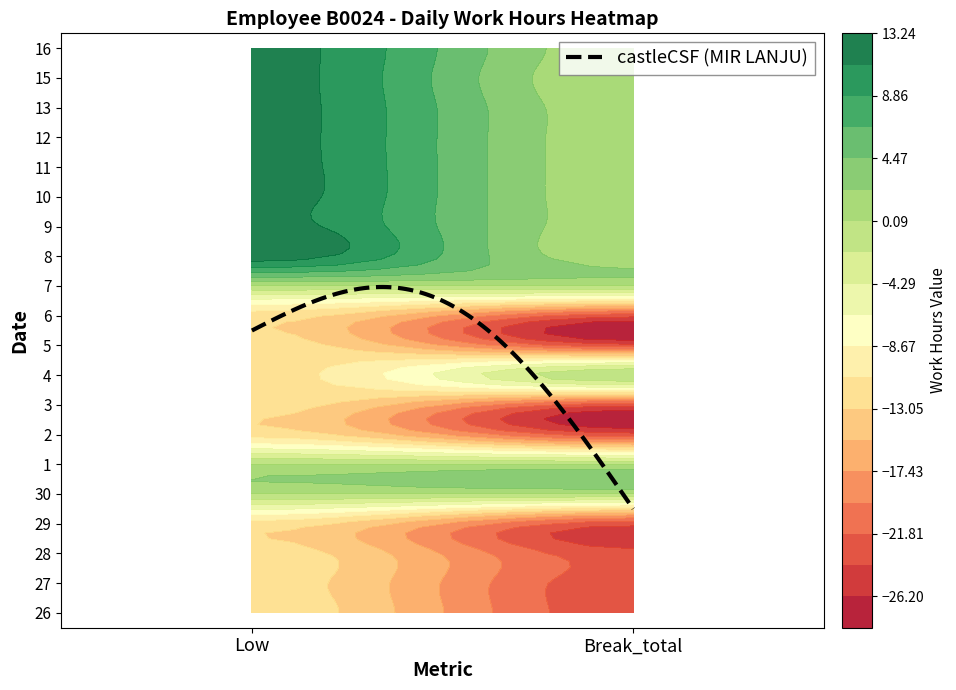

What is the difference between the 8 values at Break_total and Low?

11.6